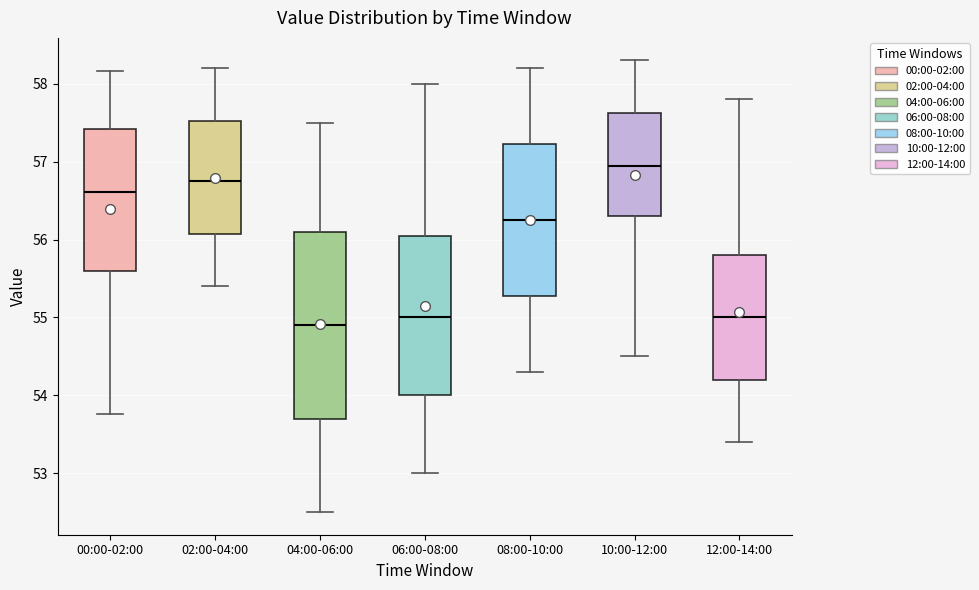

Reading left to right, read every box against the y-axis: the position of its median line, the range the box covers, and the ends of its whiskers. The values are not printed on the chart, so give them approximately, as read against the axis.

00:00-02:00: median 56.6, box 55.6 to 57.4, whiskers 53.8 to 58.2
02:00-04:00: median 56.8, box 56.1 to 57.5, whiskers 55.4 to 58.2
04:00-06:00: median 54.9, box 53.7 to 56.1, whiskers 52.5 to 57.5
06:00-08:00: median 55.0, box 54.0 to 56.1, whiskers 53.0 to 58.0
08:00-10:00: median 56.3, box 55.3 to 57.2, whiskers 54.3 to 58.2
10:00-12:00: median 57.0, box 56.3 to 57.6, whiskers 54.5 to 58.3
12:00-14:00: median 55.0, box 54.2 to 55.8, whiskers 53.4 to 57.8